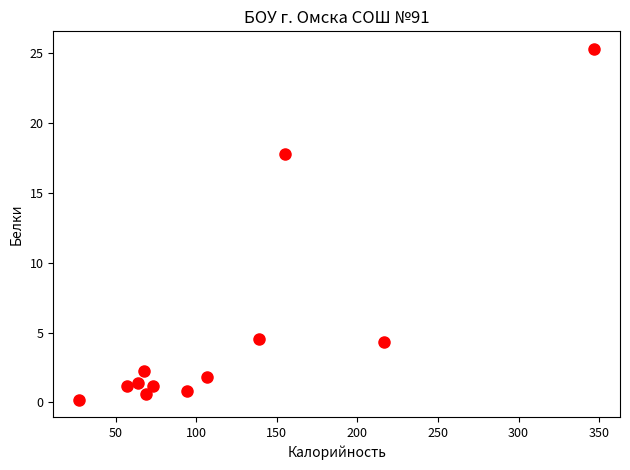

What Y value in the scatter plot is closest to 12?

17.8